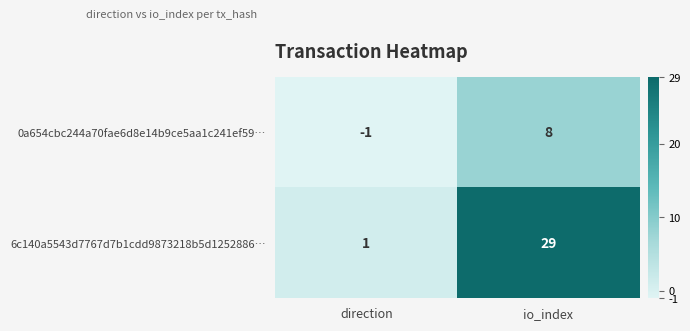

Which series has the largest total across all categories?

6c140a5543d7767d7b1cdd9873218b5d1252886…